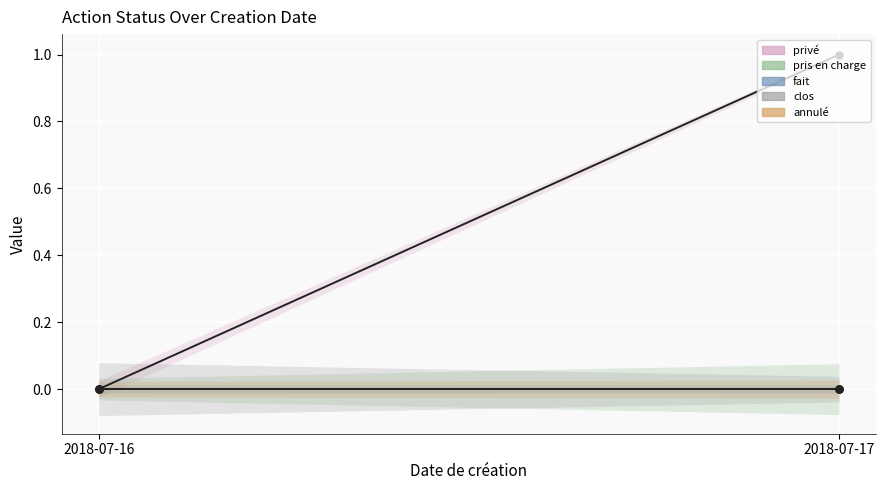

Is it true that clos equals 0 at 2018-07-17?

True